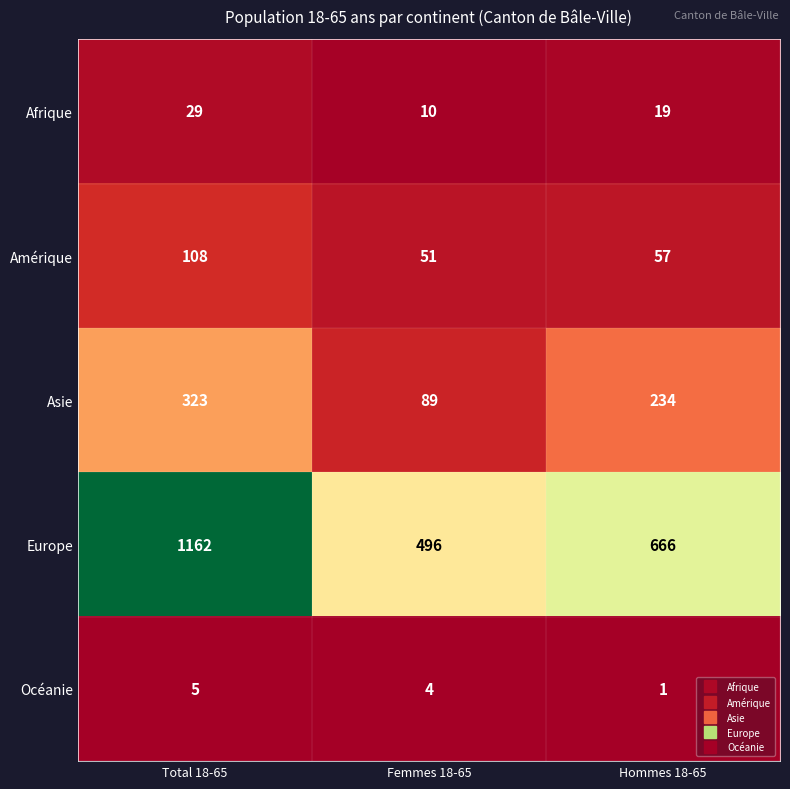

Reading left to right, transcribe all the data shown in this chart.

Afrique: 29	10	19
Amérique: 108	51	57
Asie: 323	89	234
Europe: 1162	496	666
Océanie: 5	4	1